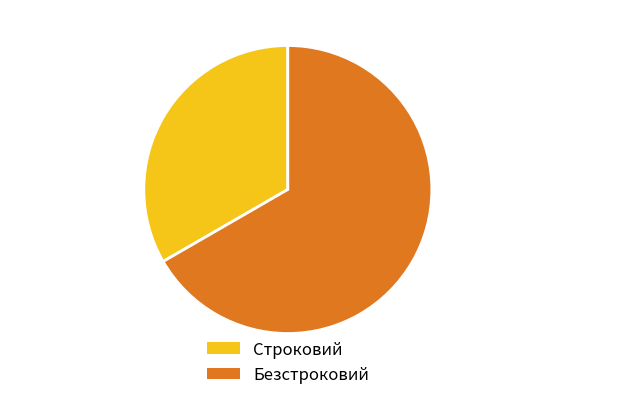

How many segments does this pie chart have?

2